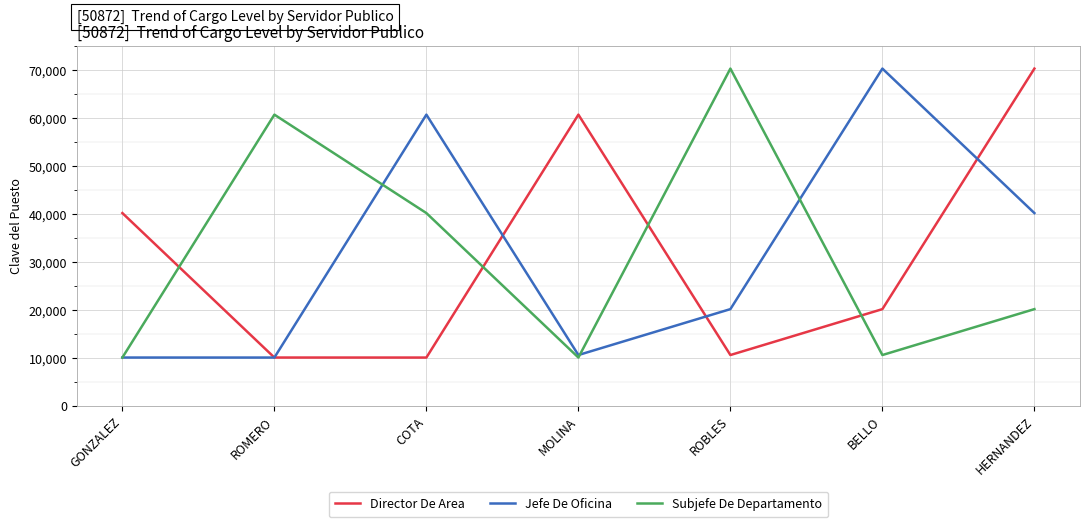

What position from the left is MOLINA?

4